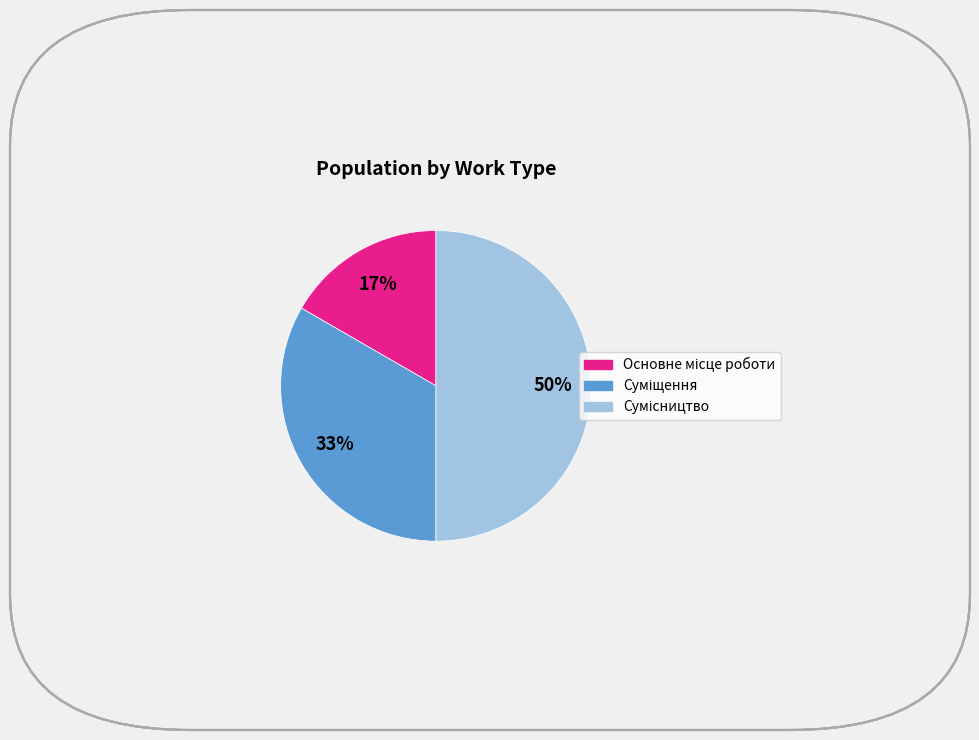

How many segments does this pie chart have?

3